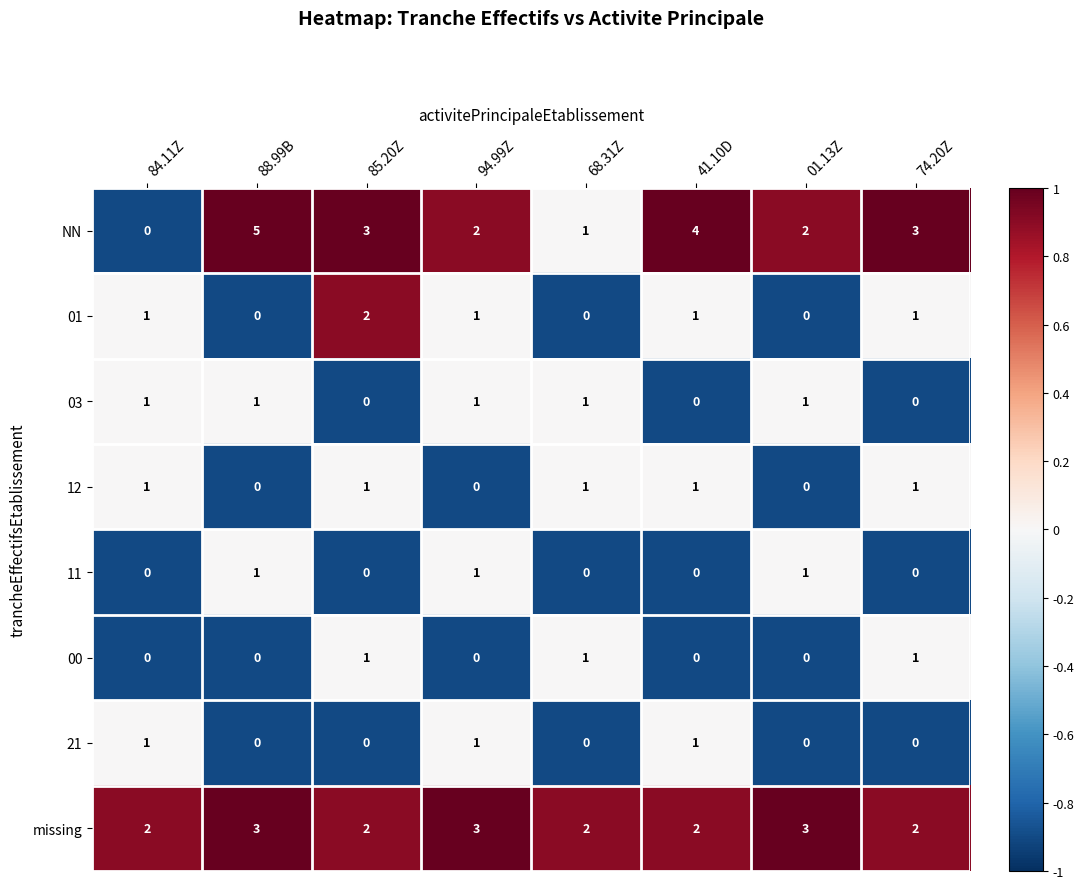

The 01 series shows -1 at 01.13Z. True or false?

False